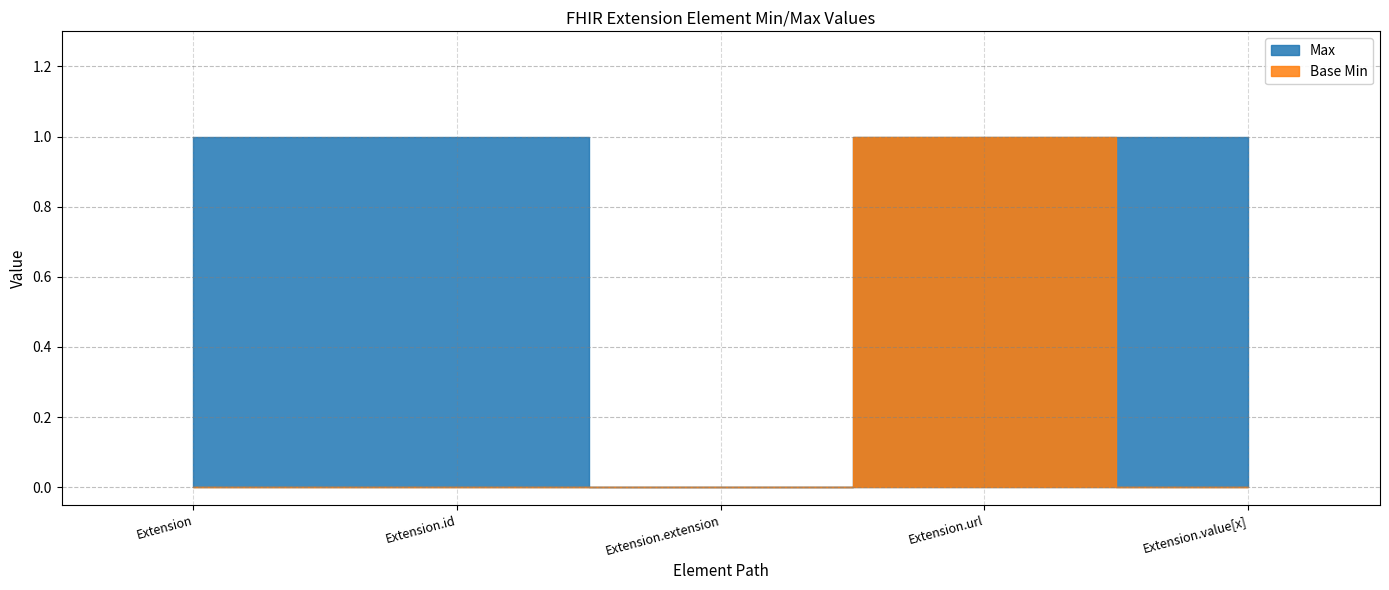

Does the chart have visible grid lines?

Yes